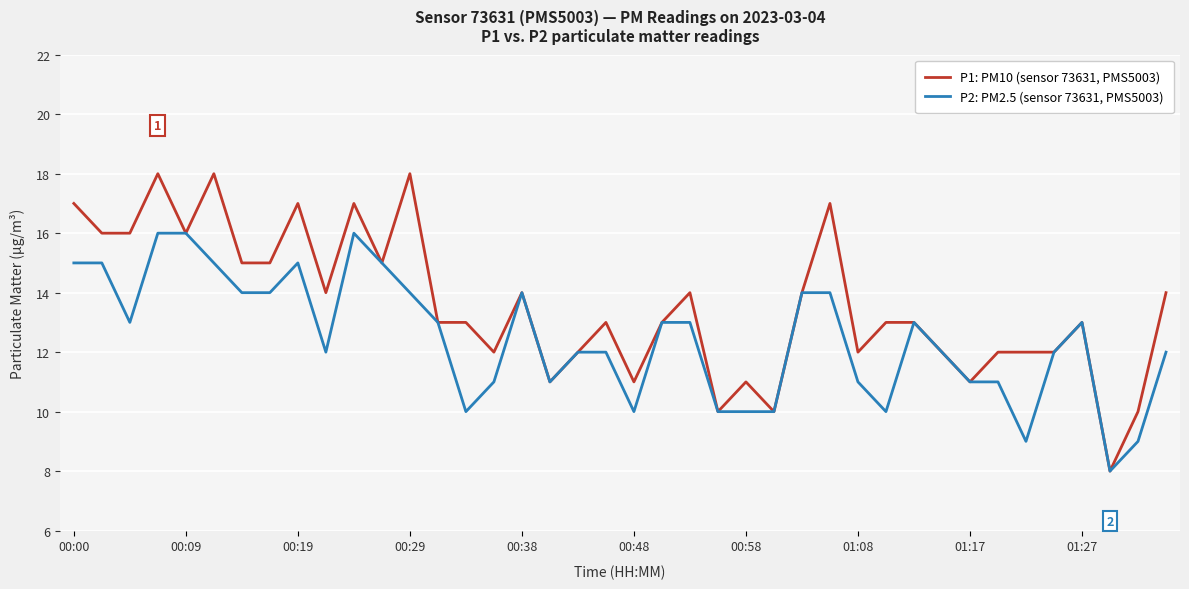

Which series has the largest total across all categories?

P1: PM10 (sensor 73631, PMS5003)